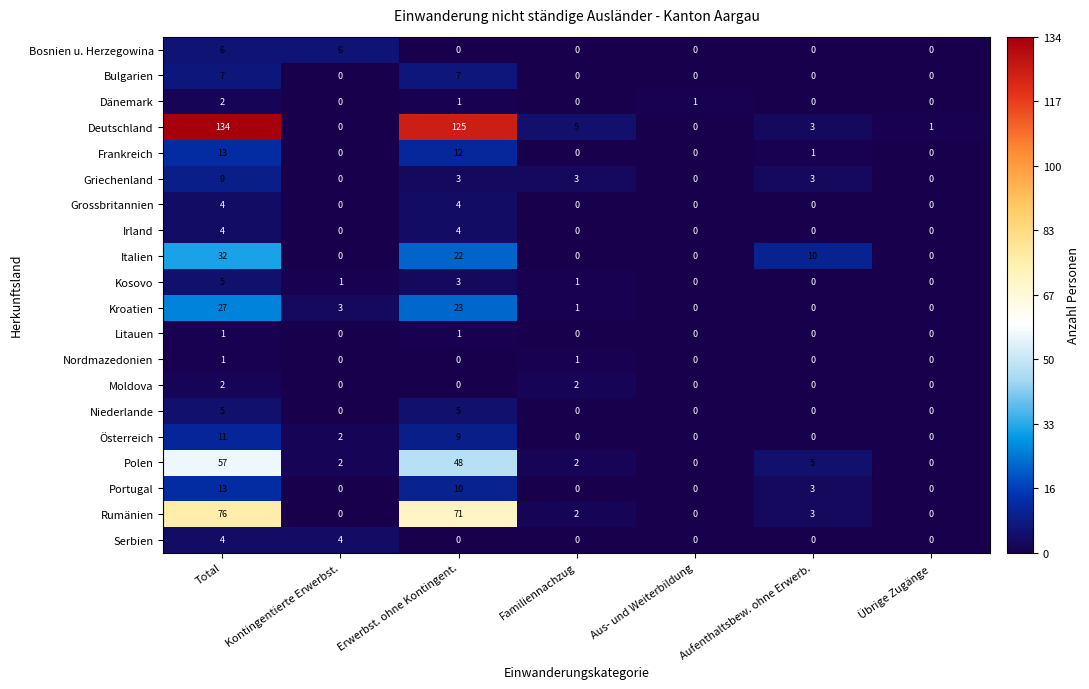

What is the maximum value shown in the chart?

134